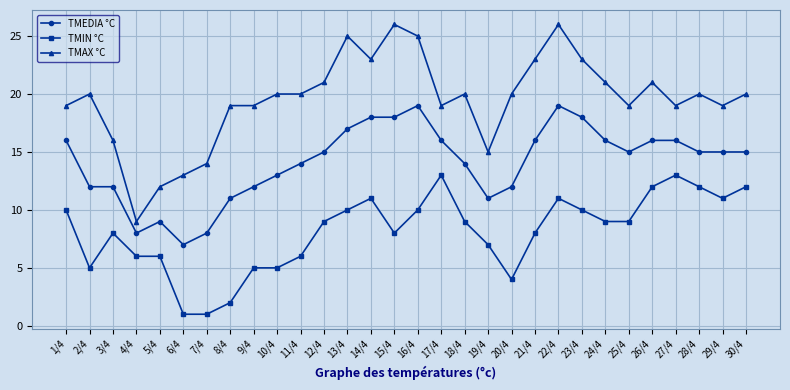

What is the lowest value of the TMIN °C series?

1